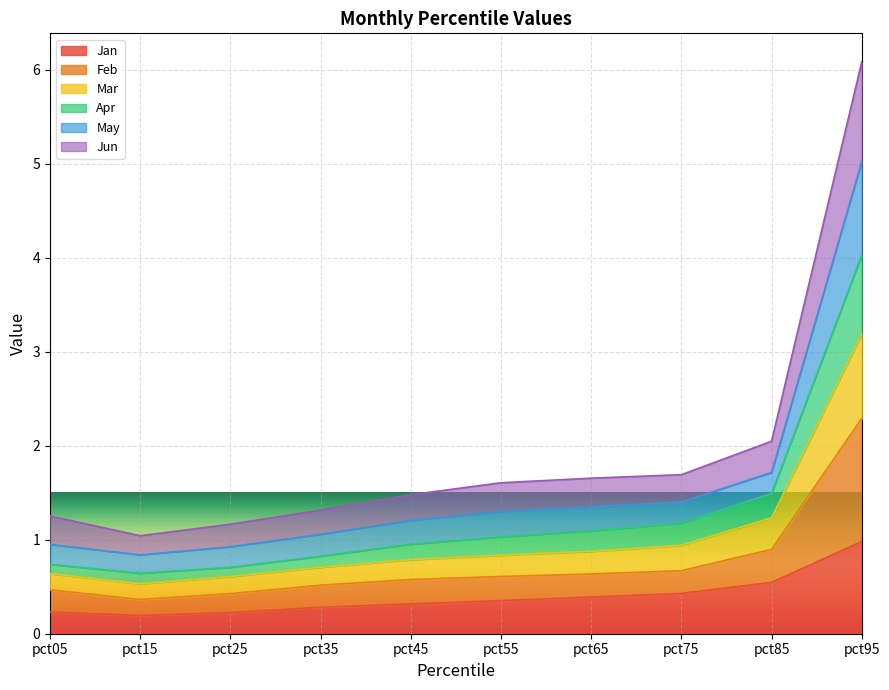

What is the total value across all series at pct65?

1.7